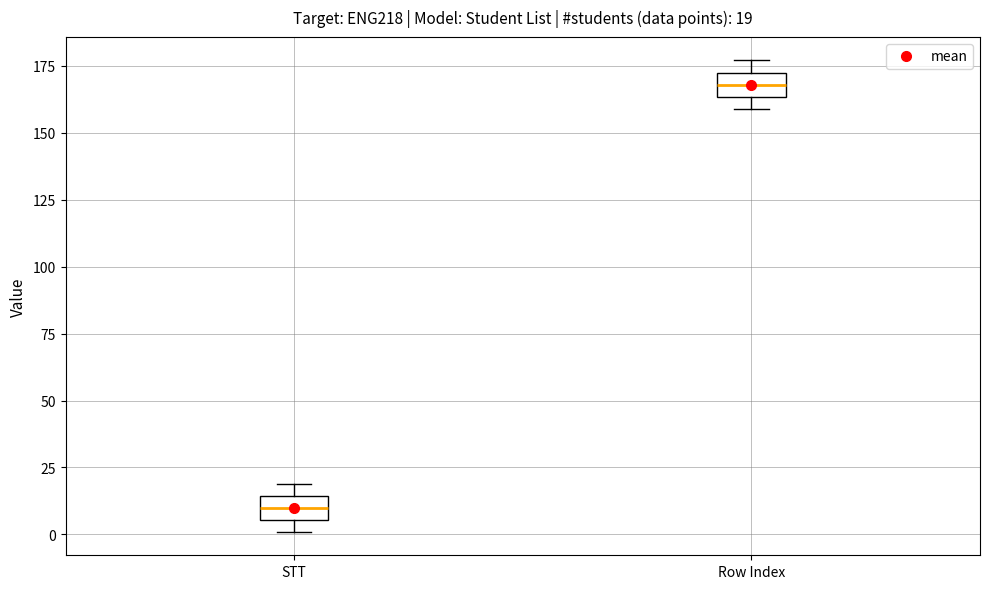

Which box's median line is the lowest?

STT